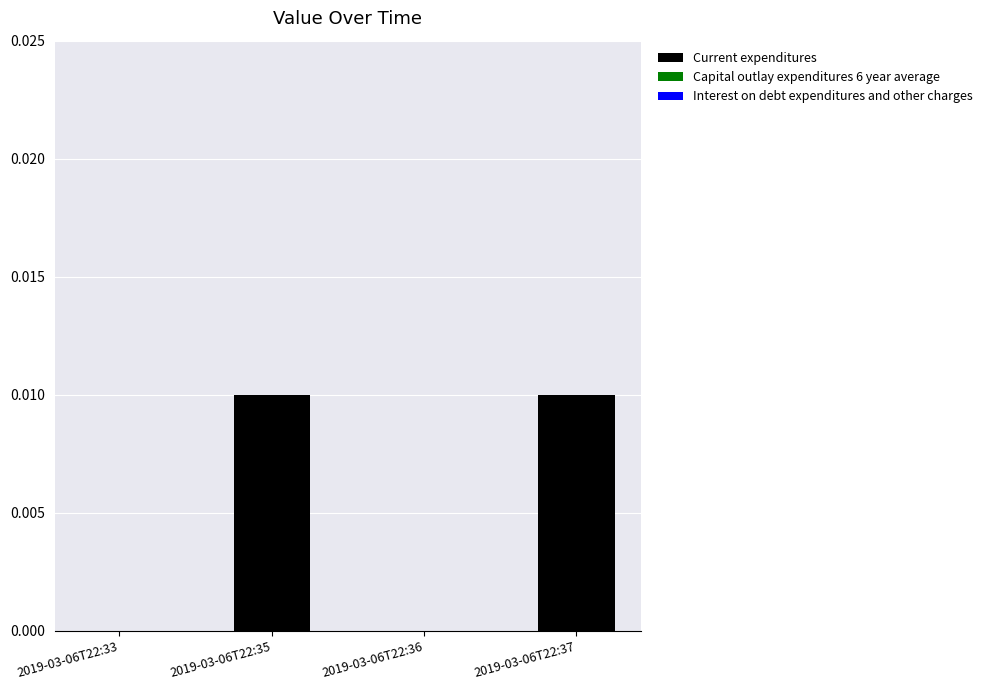

Between 2019-03-06T22:33 and 2019-03-06T22:35, which is larger?

2019-03-06T22:35